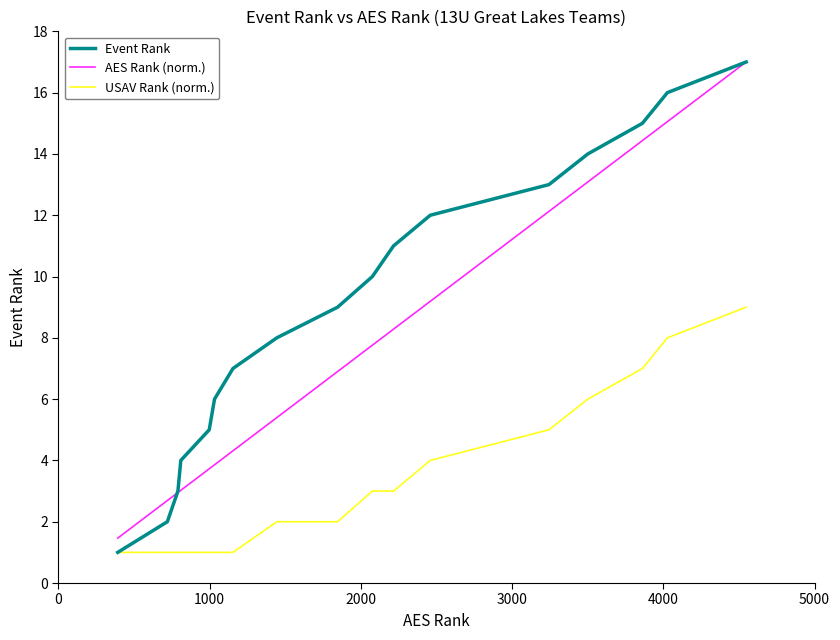

True or false: AES Rank (norm.) and Event Rank cross at least once.

True